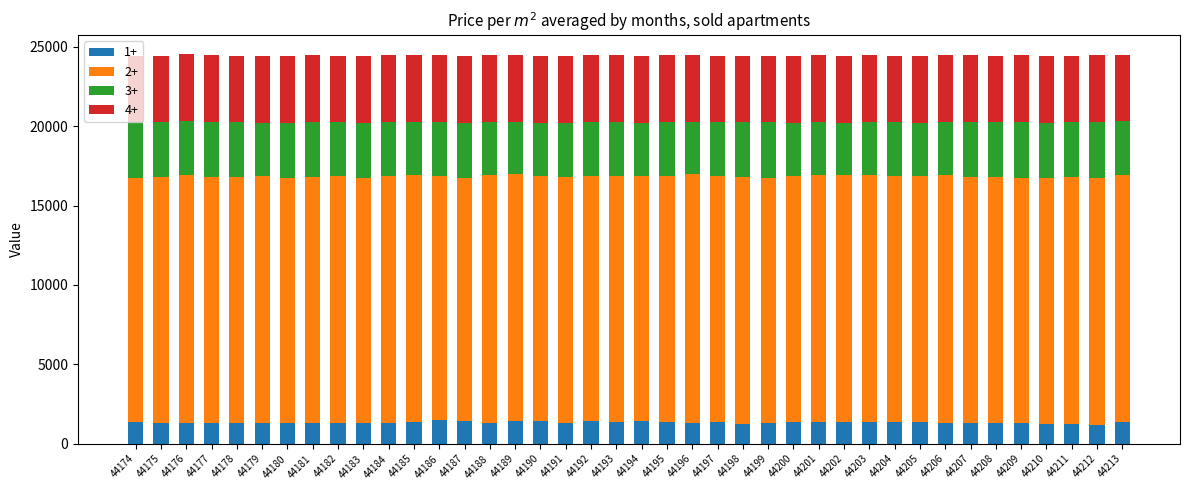

How many bars are there in total?

40